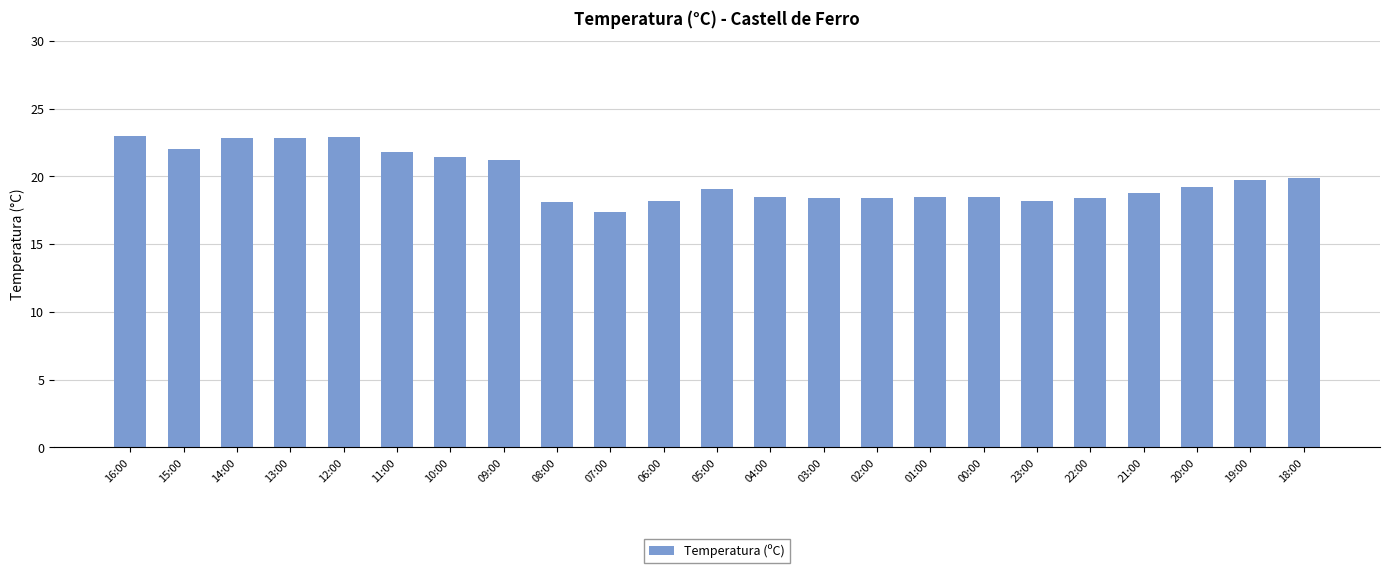

What is the ratio of the value at 06:00 to the value at 07:00?

1.0